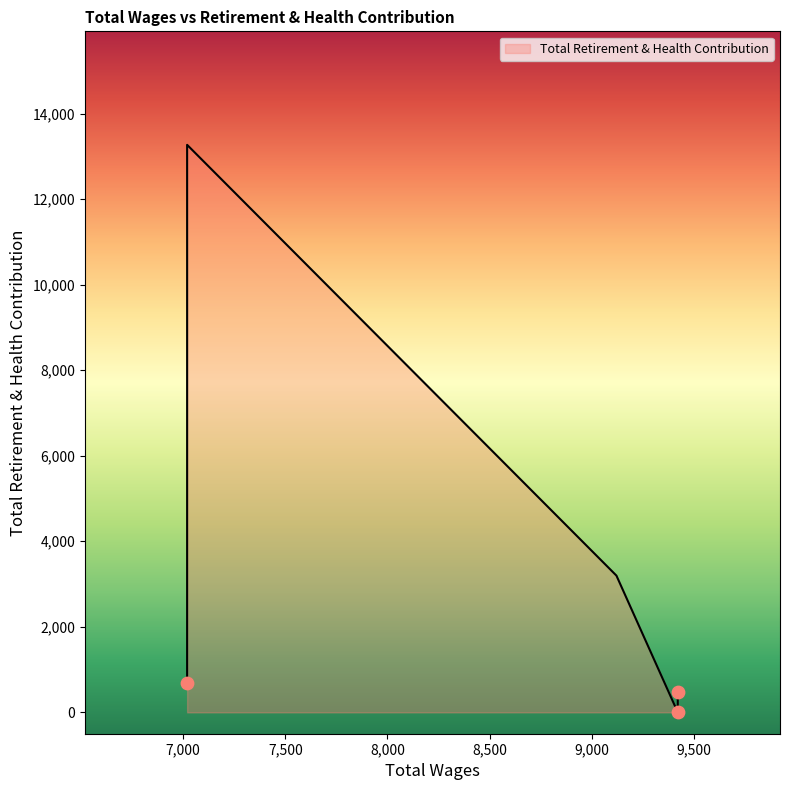

Between 7020.0 and 9420.0, which is larger?

7020.0